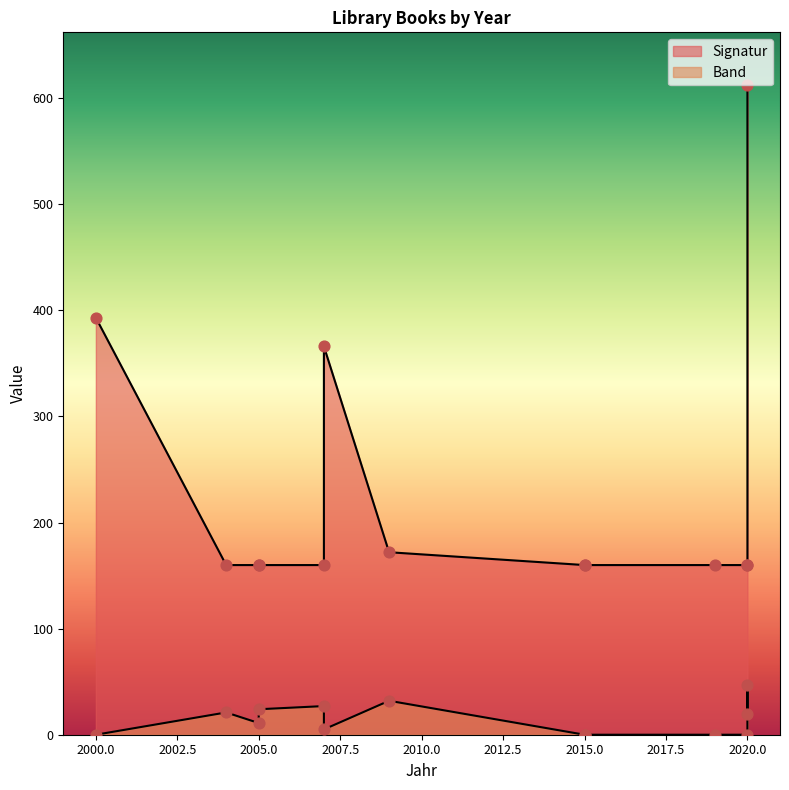

Is the value of Signatur at 2005 greater than the value of Band at 2020?

Yes